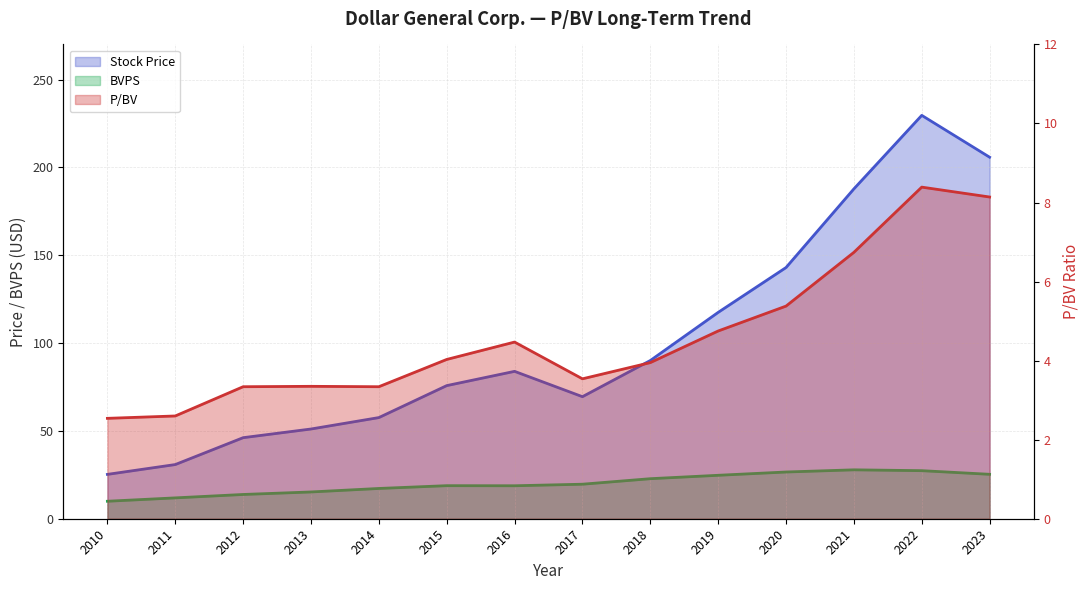

The value of BVPS at 2017 is 19.6. True or false?

True